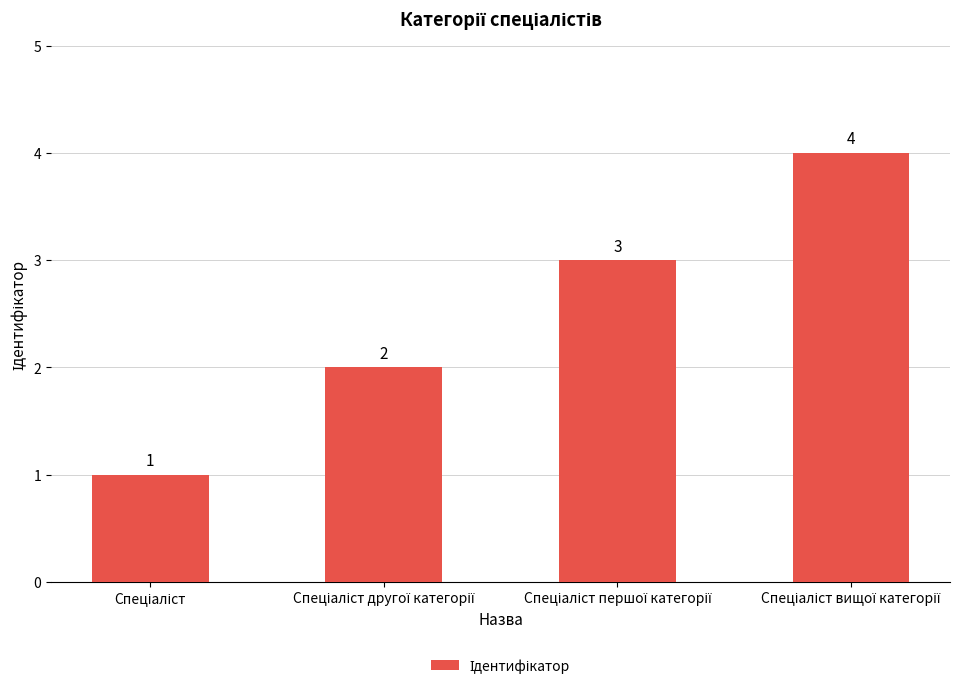

What is the value of the 3rd bar from the left?

3